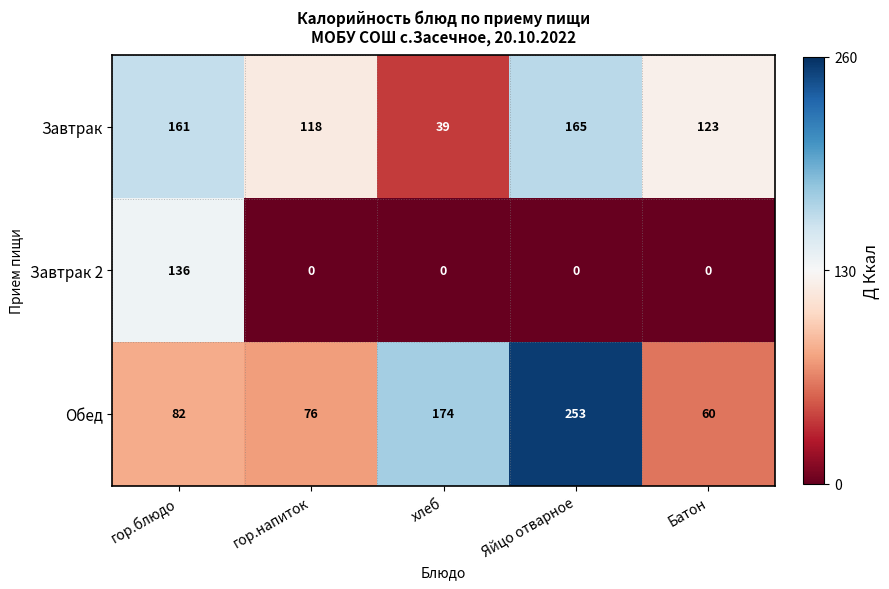

Reading left to right, transcribe all the data shown in this chart.

Завтрак: гор.блюдо=161	гор.напиток=118	хлеб=39	Яйцо отварное=165	Батон=123
Завтрак 2: гор.блюдо=136	гор.напиток=0	хлеб=0	Яйцо отварное=0	Батон=0
Обед: гор.блюдо=82	гор.напиток=76	хлеб=174	Яйцо отварное=253	Батон=60